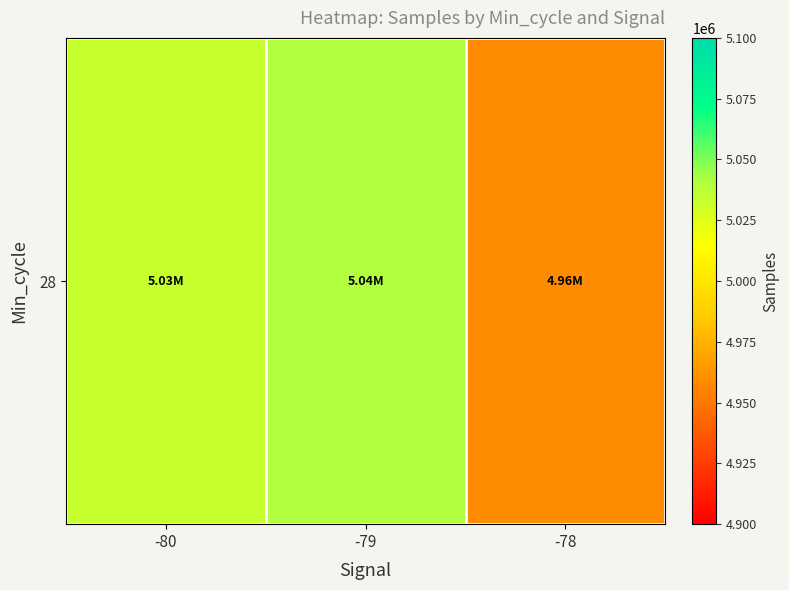

What is the change in value from -79 to -78?

-81258.3